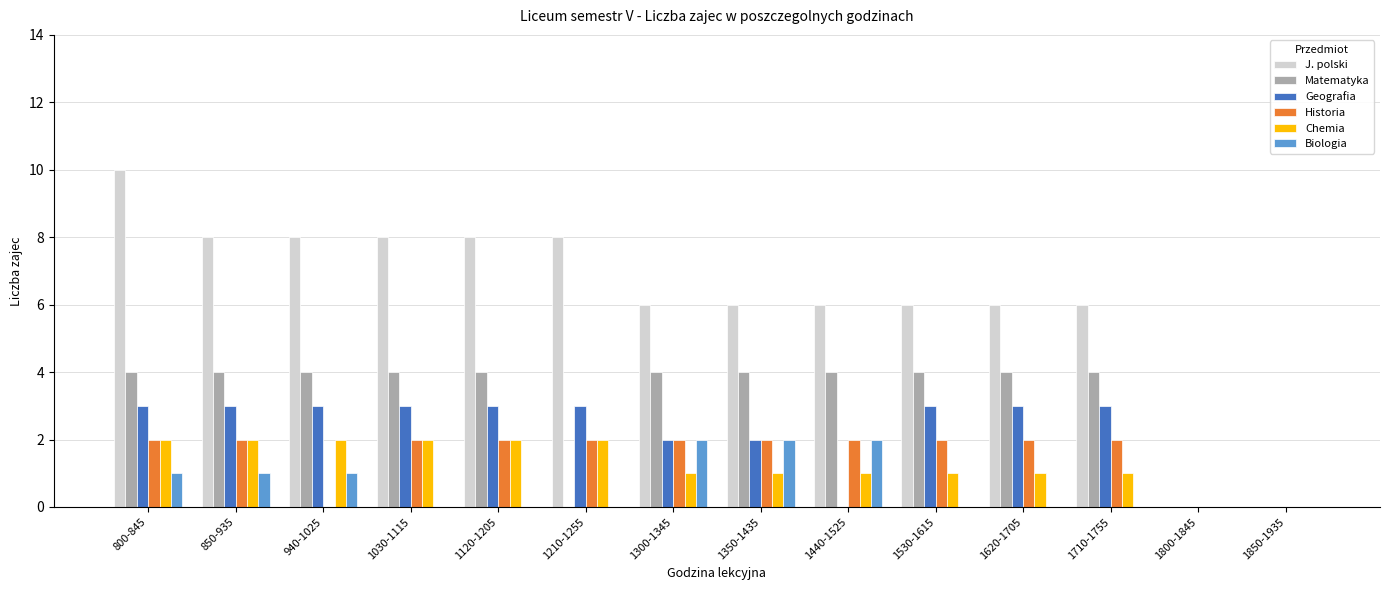

Reading left to right, transcribe all the data shown in this chart.

J. polski: 10	8	8	8	8	8	6	6	6	6	6	6	0	0
Matematyka: 4	4	4	4	4	0	4	4	4	4	4	4	0	0
Geografia: 3	3	3	3	3	3	2	2	0	3	3	3	0	0
Historia: 2	2	0	2	2	2	2	2	2	2	2	2	0	0
Chemia: 2	2	2	2	2	2	1	1	1	1	1	1	0	0
Biologia: 1	1	1	0	0	0	2	2	2	0	0	0	0	0